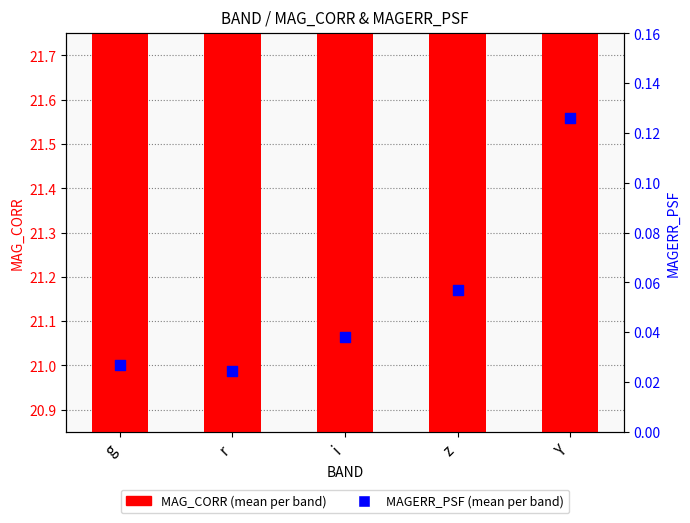

What are all the series names shown in the legend?

MAG_CORR, MAGERR_PSF